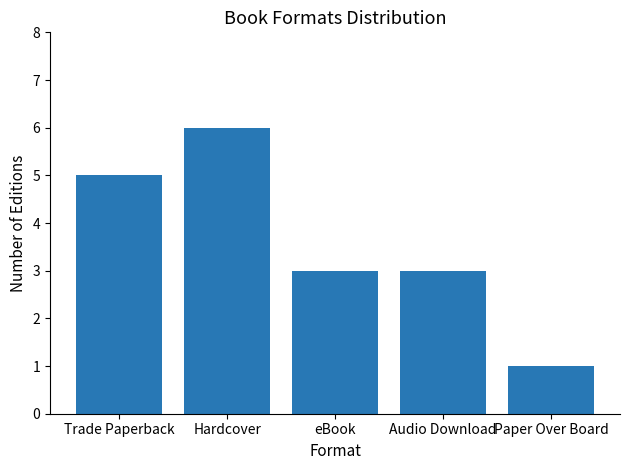

What is the label of the 5th bar from the left?

Paper Over Board